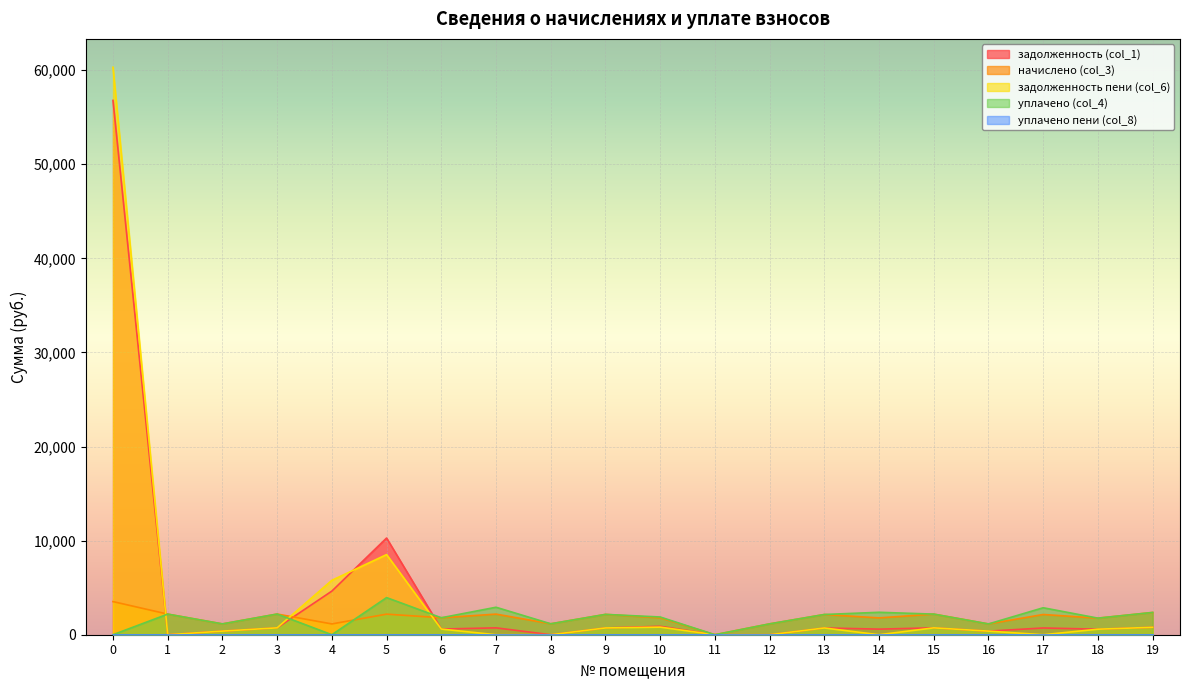

What is the value of the начислено (col_3) point at the 19th from the left?

1762.4